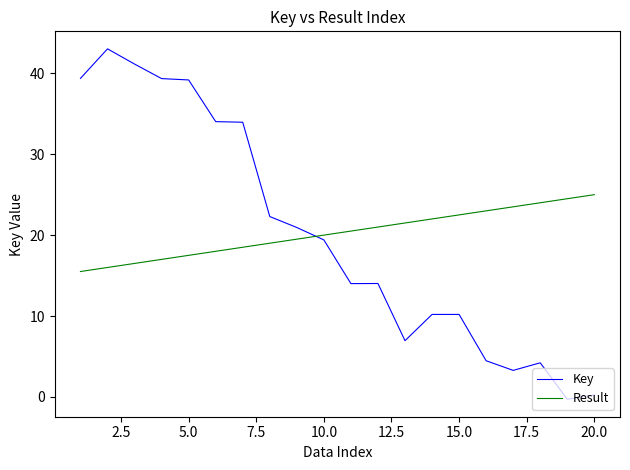

How many positive values does the Key series have?

19